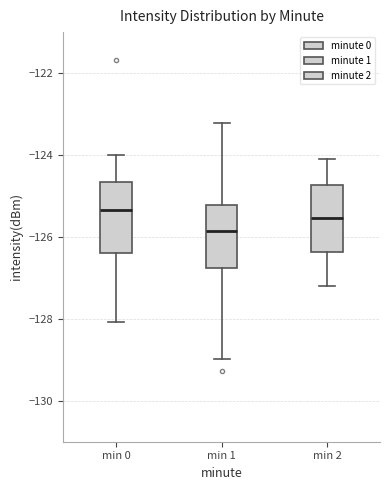

Which box's median line is the lowest?

min 1